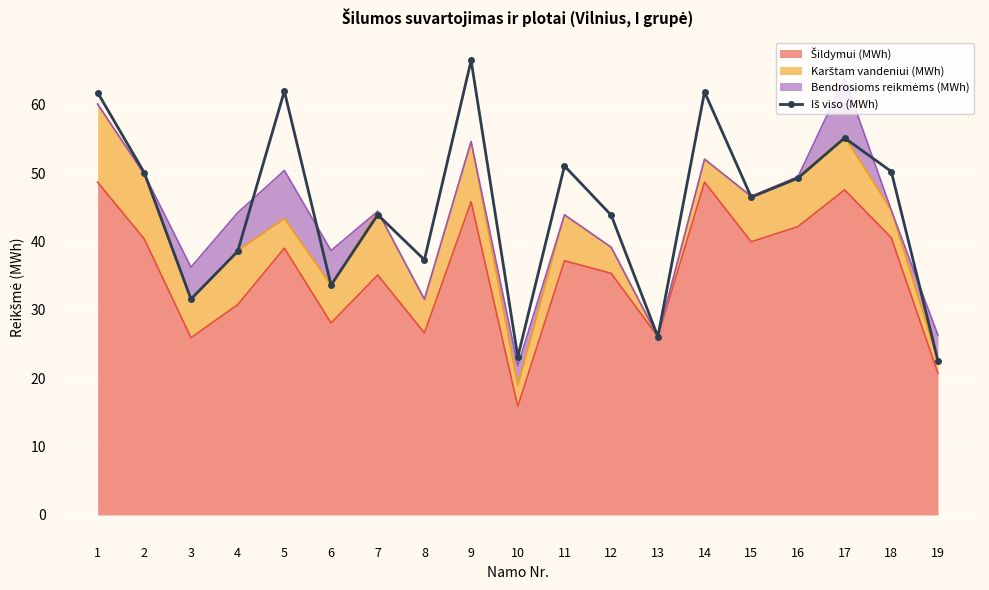

True or false: the data shows 37.3 at 8.

True